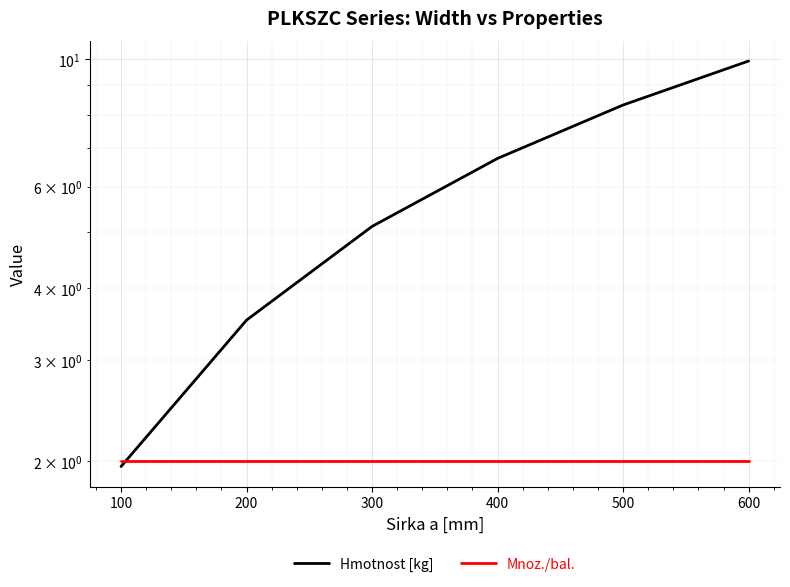

How many distinct data groups are displayed?

2